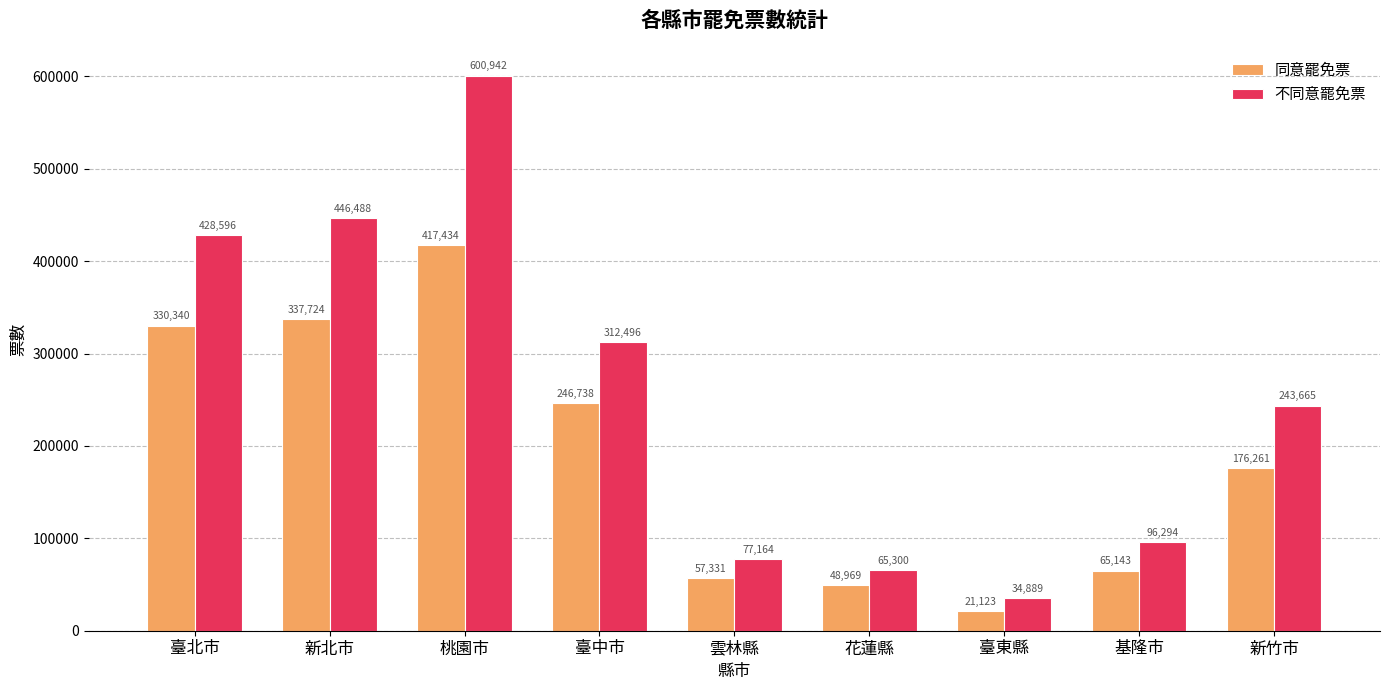

What position from the left is 臺北市?

1